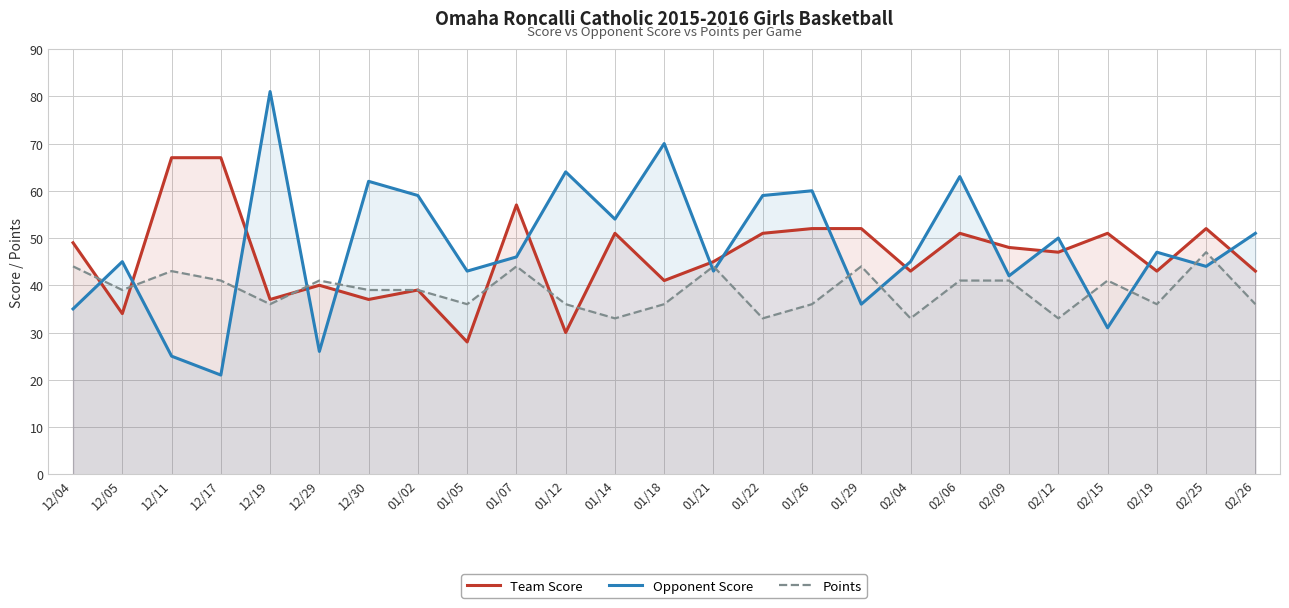

True or false: Team Score has more than 0 interior local peaks.

True